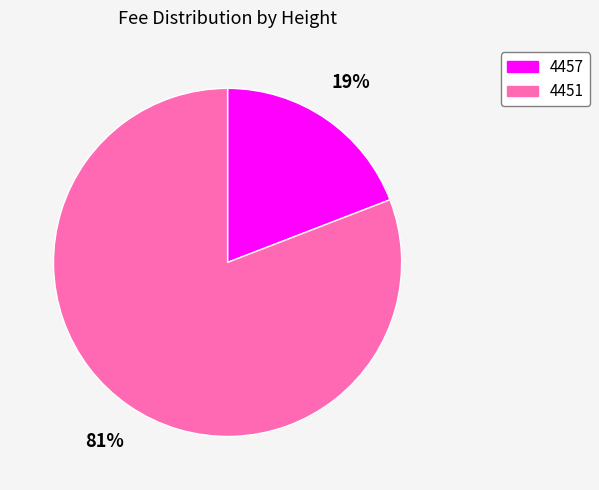

To the nearest percent, what is the combined percentage of 4451 and 4457?

100%